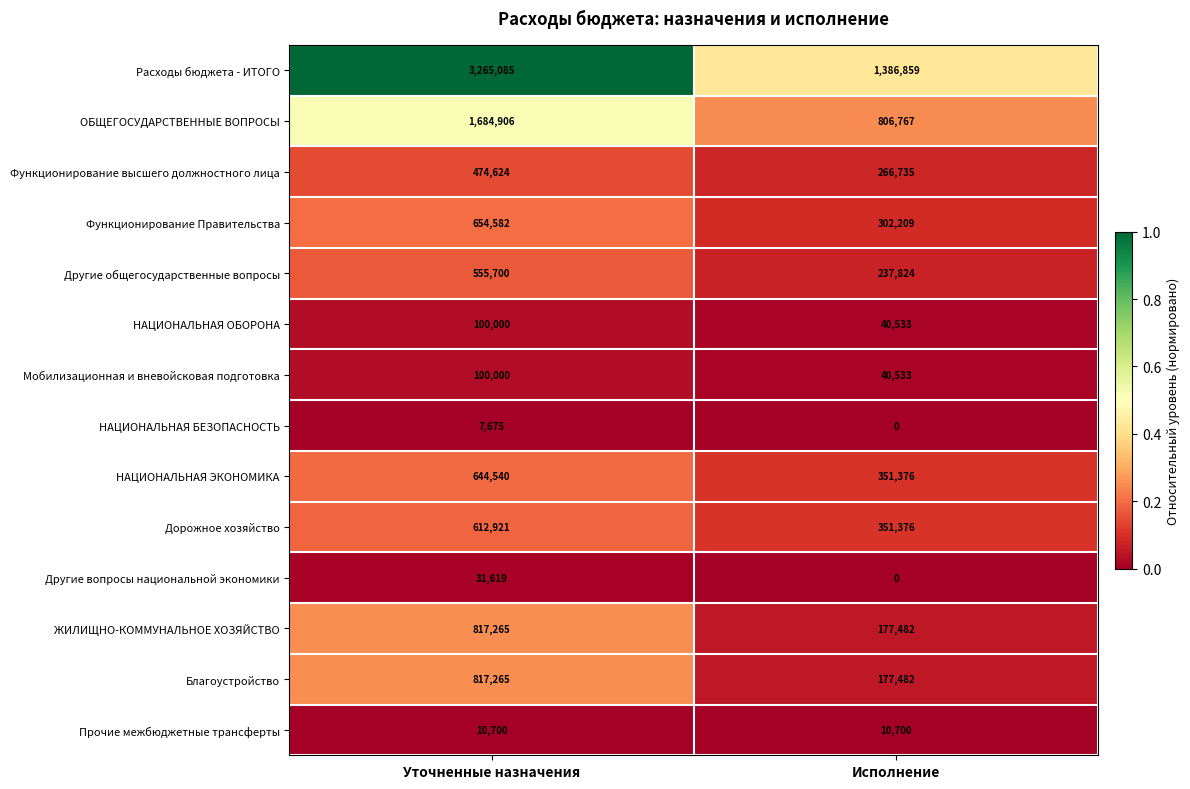

Read the Прочие межбюджетные трансферты value at Исполнение.

10700